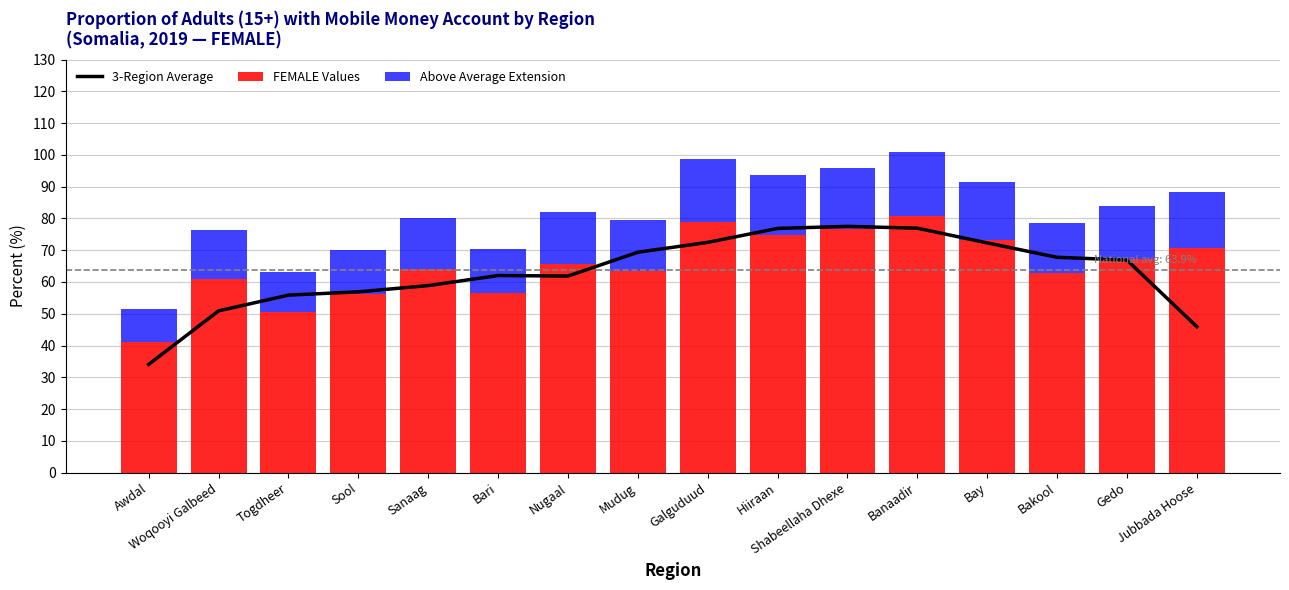

What is the sum of the FEMALE Values values at Awdal and Nugaal?

106.8